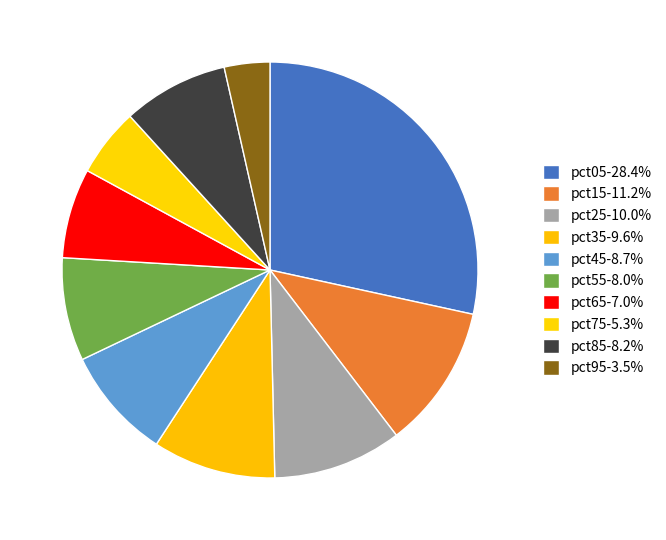

The pct05 slice represents 28% of the pie. True or false?

True